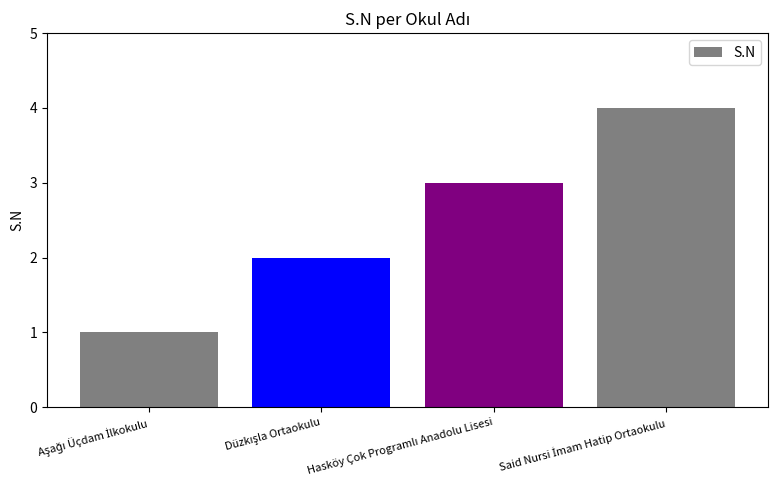

What is the sum of all values?

10